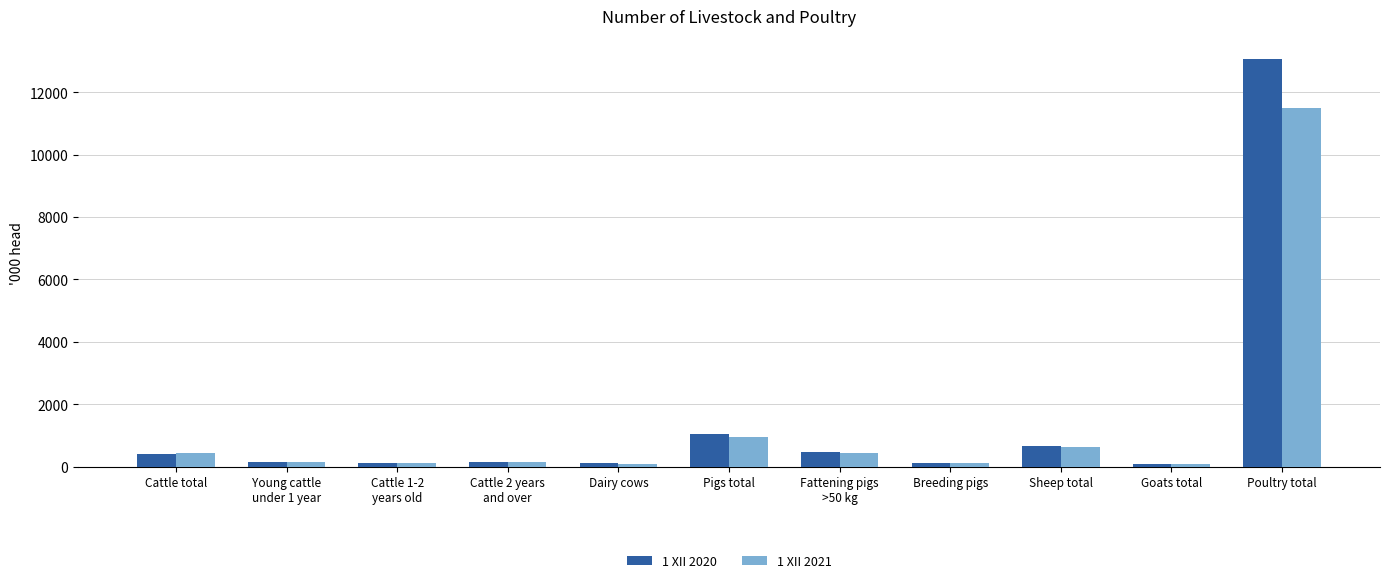

At which category is the sum across all series the highest?

Poultry total